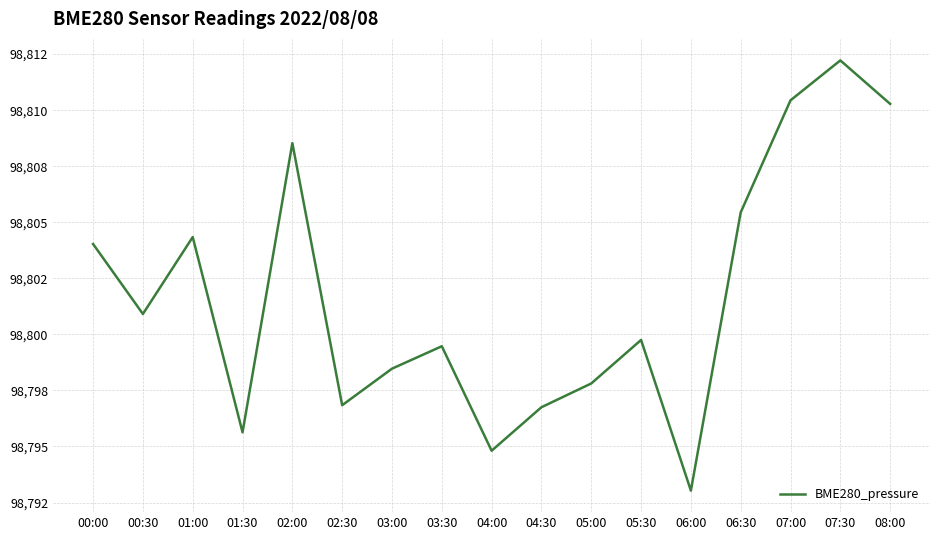

Which label corresponds to the smallest value in the chart?

06:00